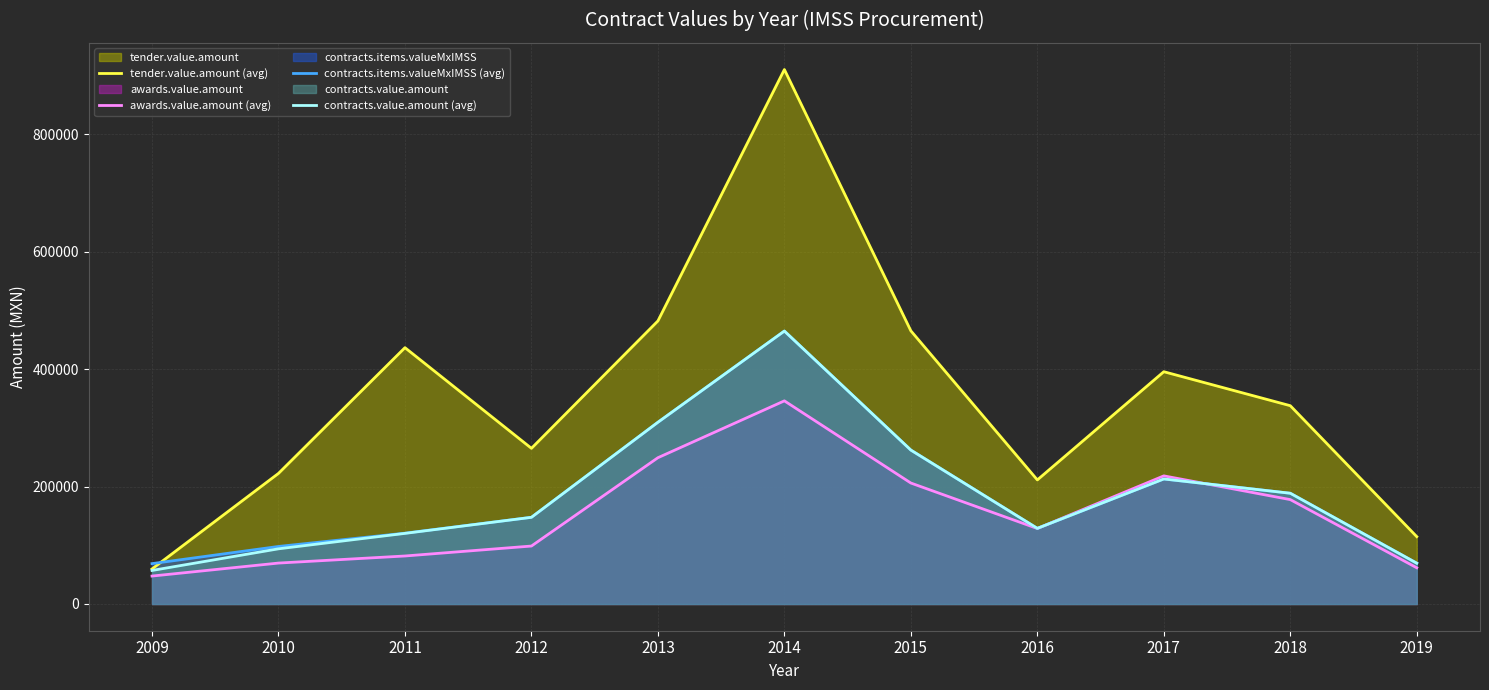

Which series has the largest range (max minus min)?

tender.value.amount (avg)